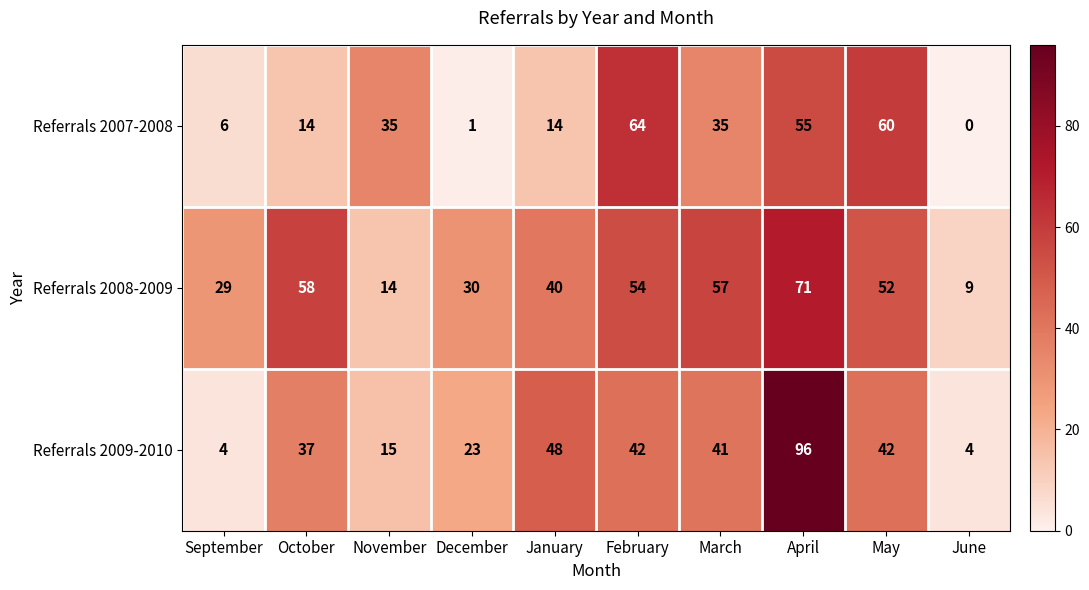

Reading left to right, what are all the values shown in this chart?

Referrals 2007-2008: 6	14	35	1	14	64	35	55	60	0
Referrals 2008-2009: 29	58	14	30	40	54	57	71	52	9
Referrals 2009-2010: 4	37	15	23	48	42	41	96	42	4